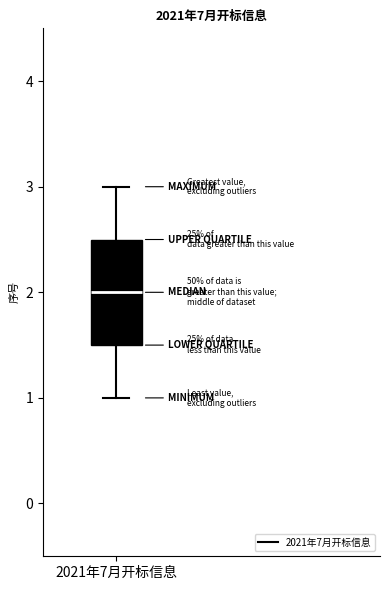

Where is the upper edge of the box for 2021年7月开标信息 on the y-axis? The values are not printed on the chart, so give them approximately, as read against the axis.

2.5